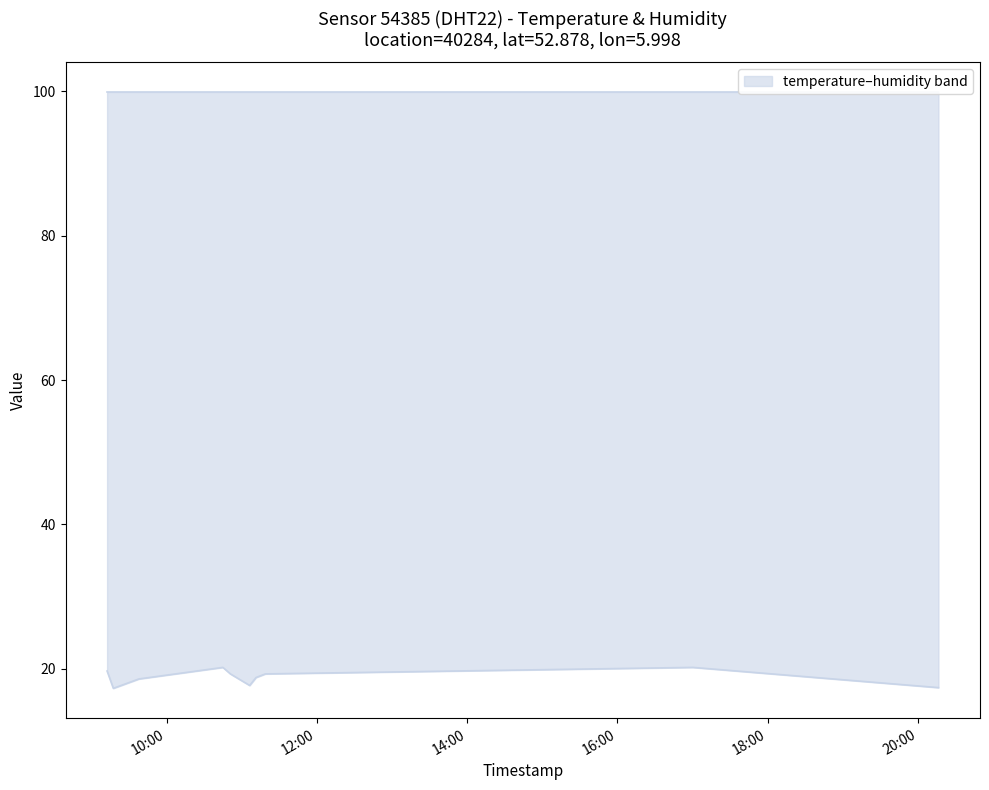

What is the value of the humidity point at the 1st from the left?

99.9